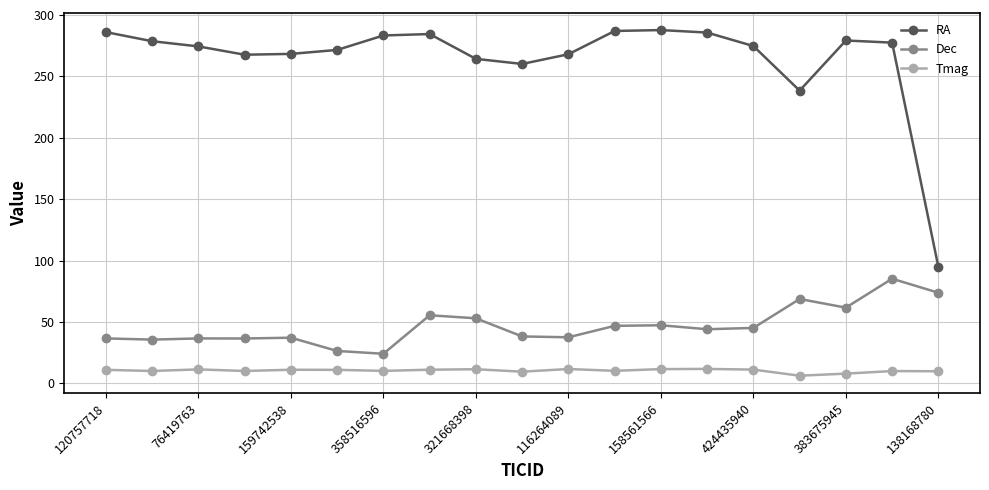

How many categories are shown in the chart?

19